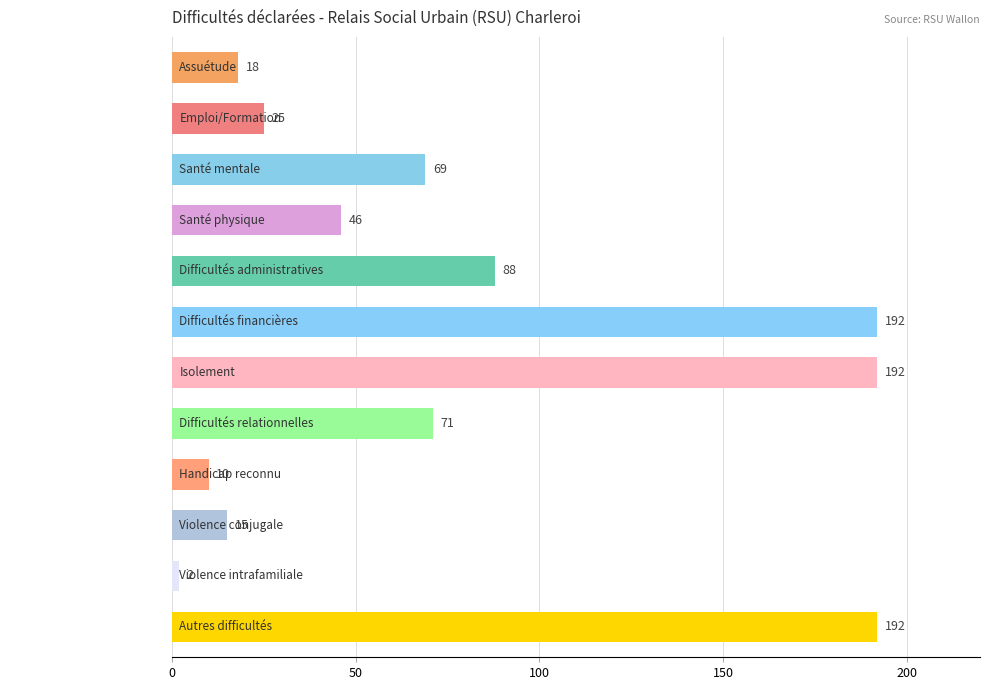

What position from the top is Assuétude?

1